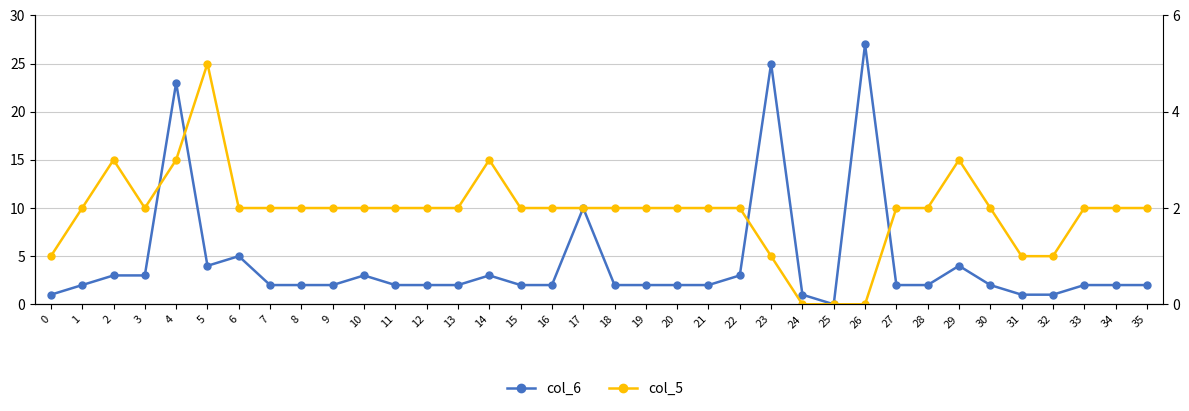

Between 9 and 15, which series saw the biggest shift?

col_6